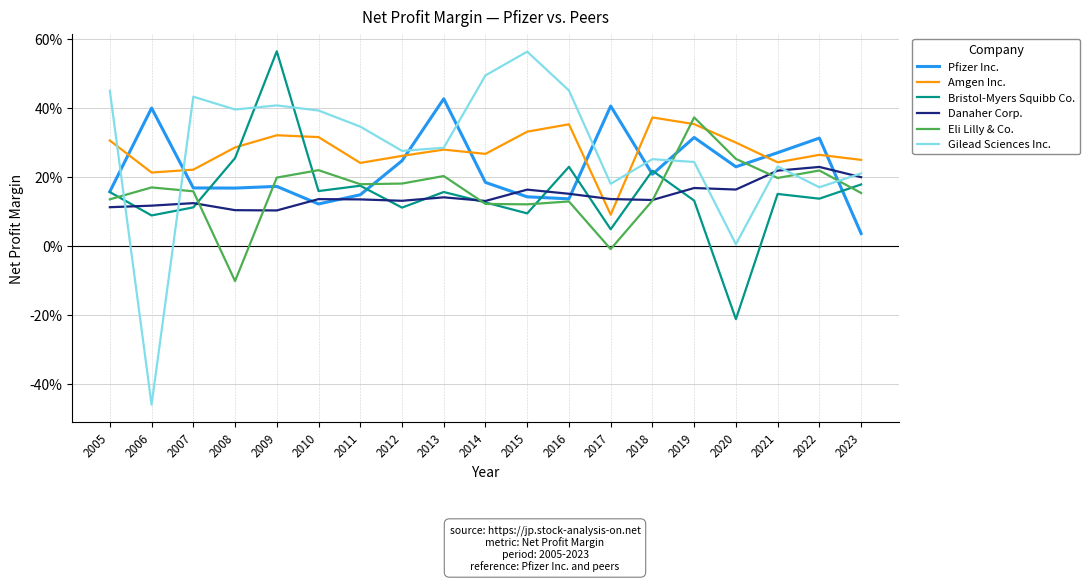

Where is Bristol-Myers Squibb Co. nearest to the value 0?

2017